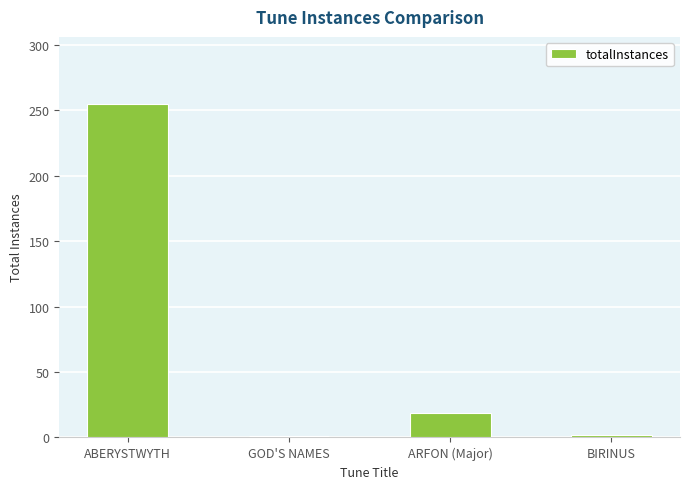

At which label is the value closest to 128?

ARFON (Major)